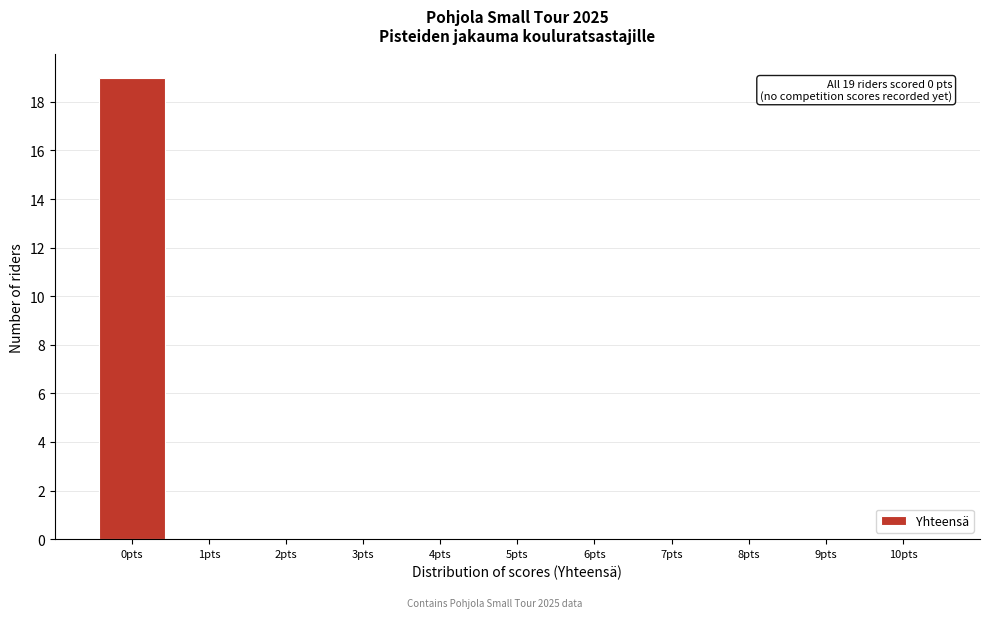

Which range on the x-axis has the tallest bar?

-0.5 to 0.5